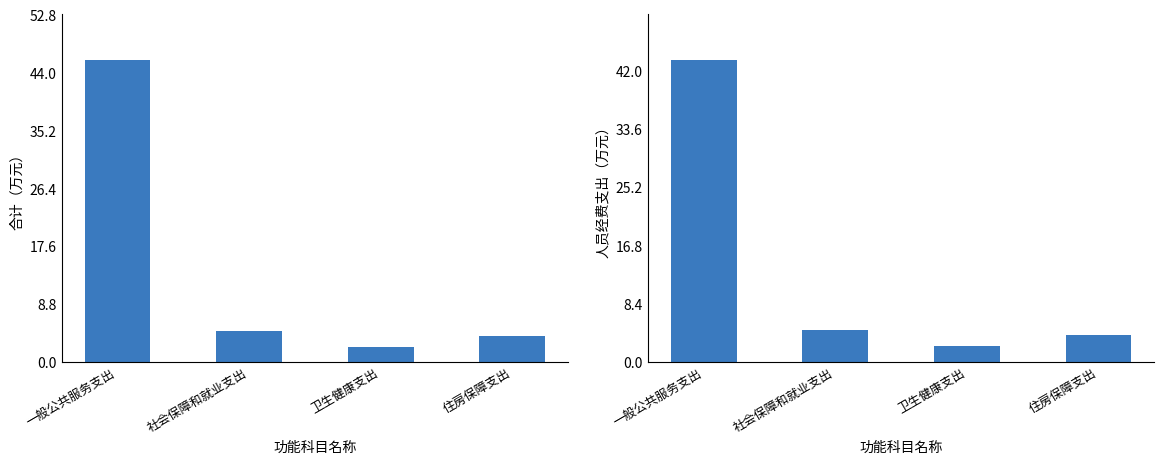

Which category has the highest value in the 合计 series?

一般公共服务支出